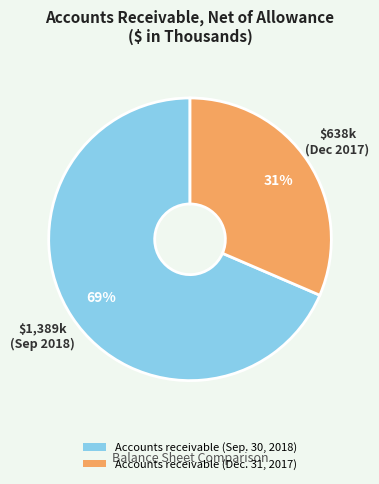

The Accounts receivable (Dec. 31, 2017) slice represents 23% of the pie. True or false?

False